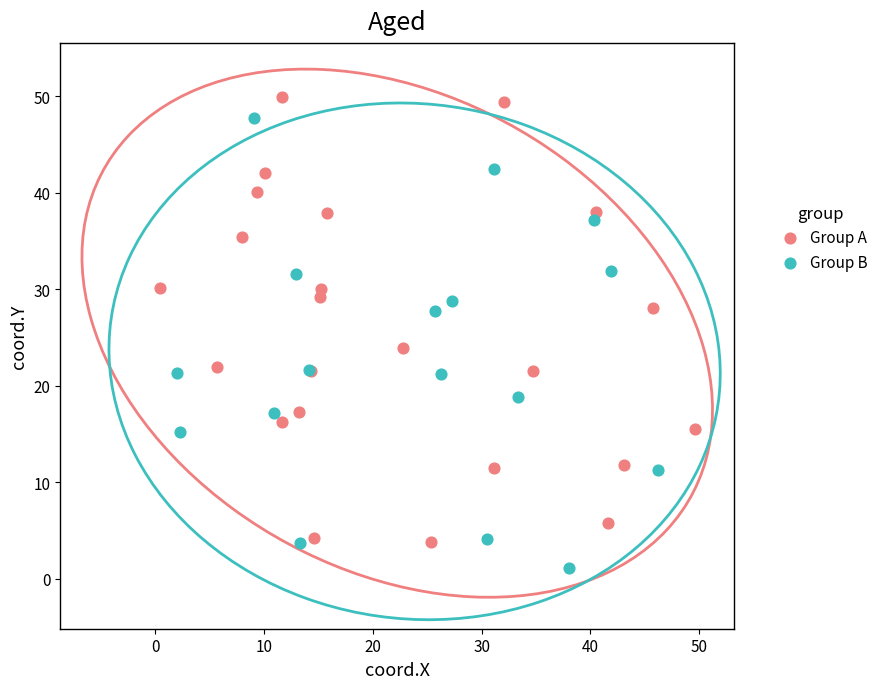

Which series reaches the minimum Y coordinate?

Group B